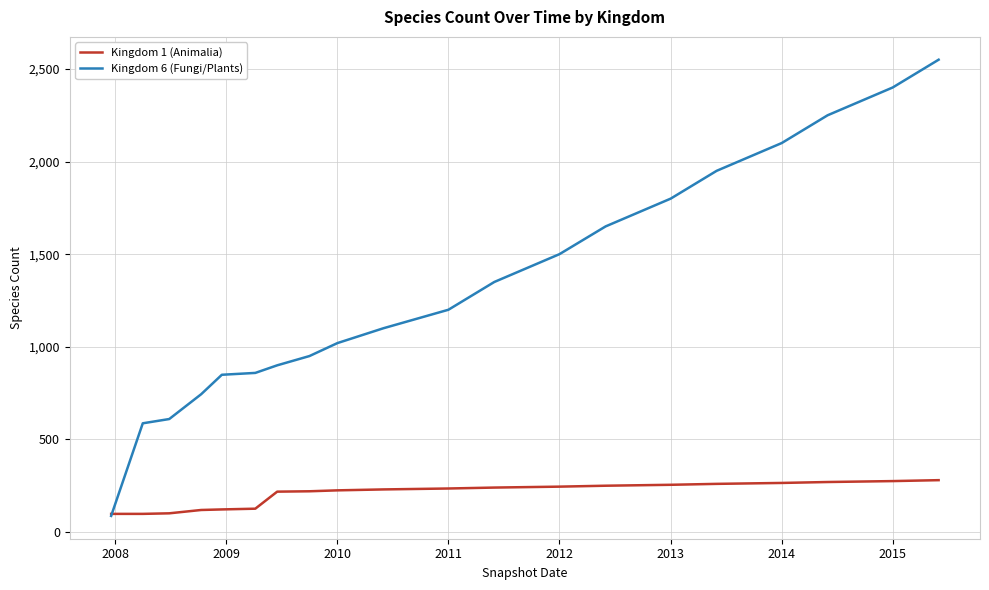

What is the difference between the second highest and minimum values in the Kingdom 6 (Fungi/Plants) series?

2313